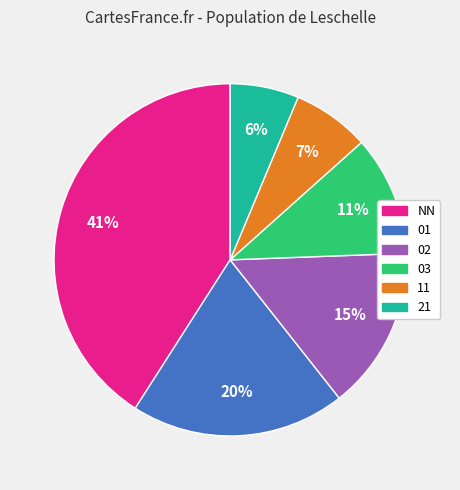

Approximately how many times larger is the value at 03 compared to 11?

1.6